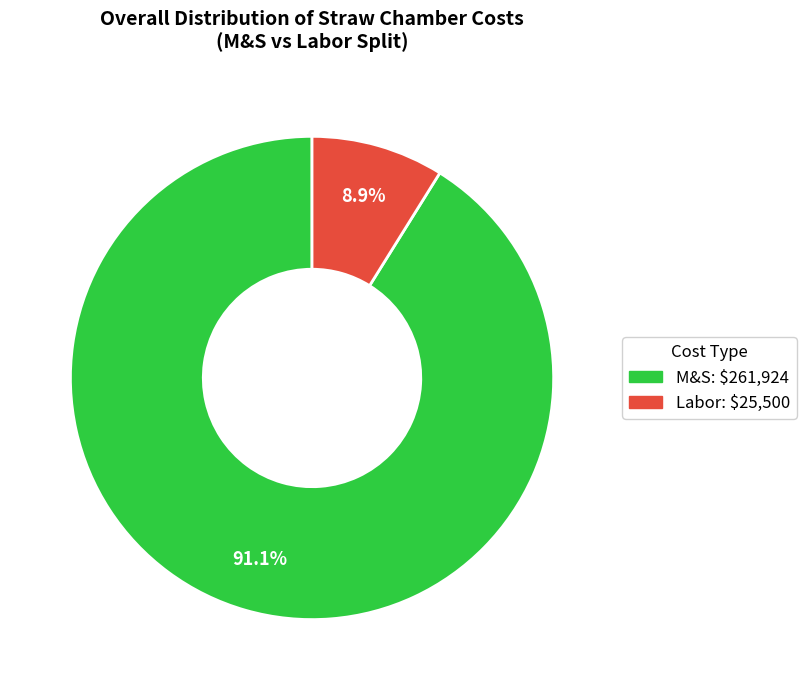

Which category has the smallest portion of the pie?

Labor